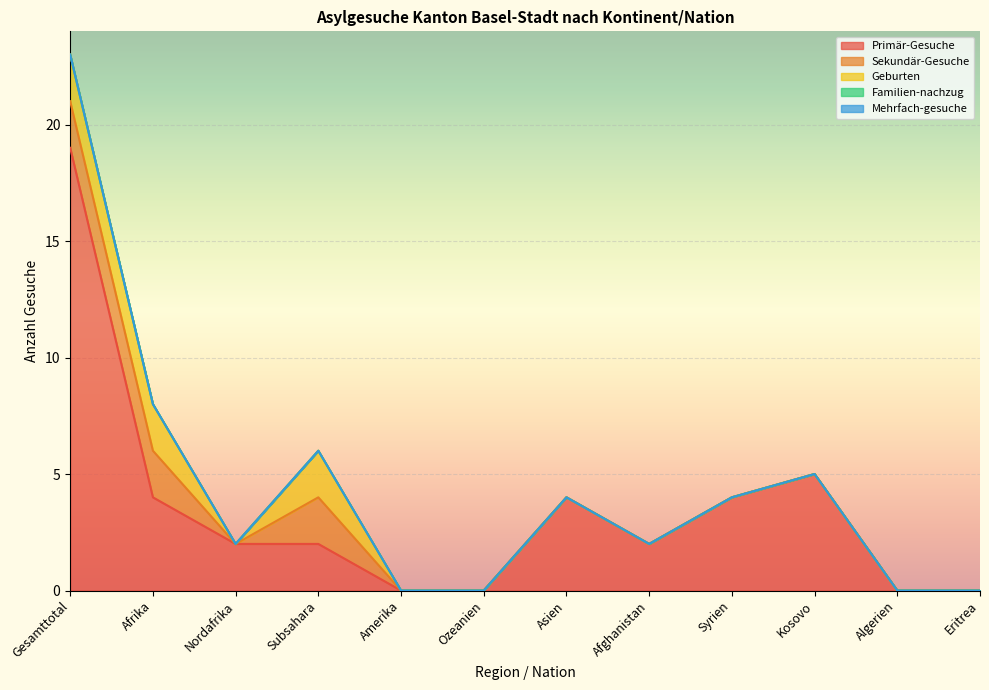

True or false: Primär-Gesuche and Mehrfach-gesuche cross at least once.

False